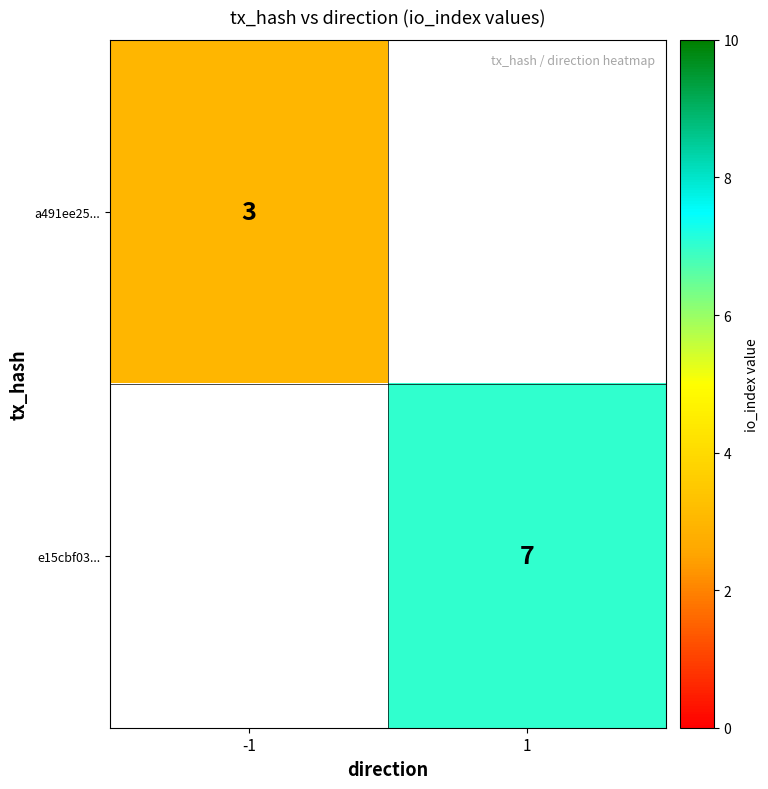

At which category does the chart reach its minimum across all series?

-1